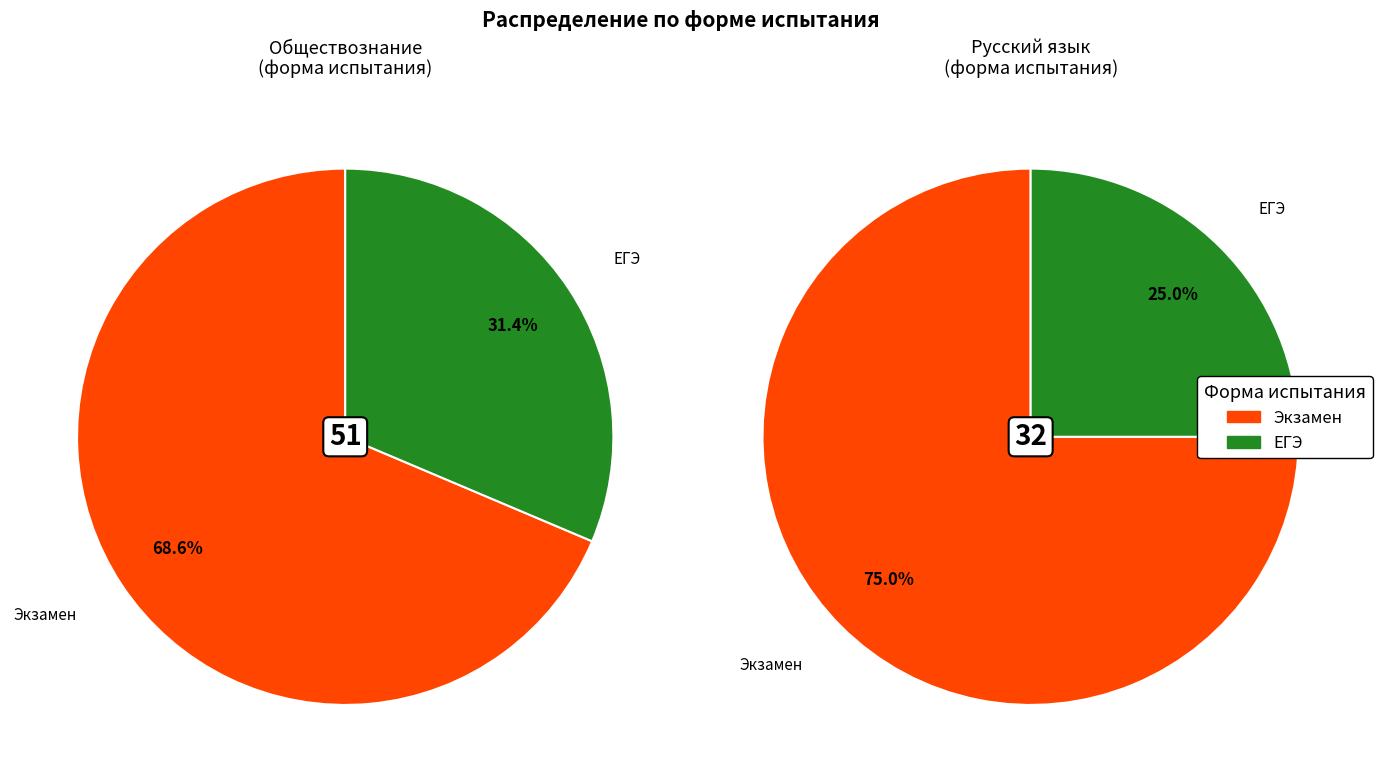

Is it true that Экзамен is 75% of the pie?

False